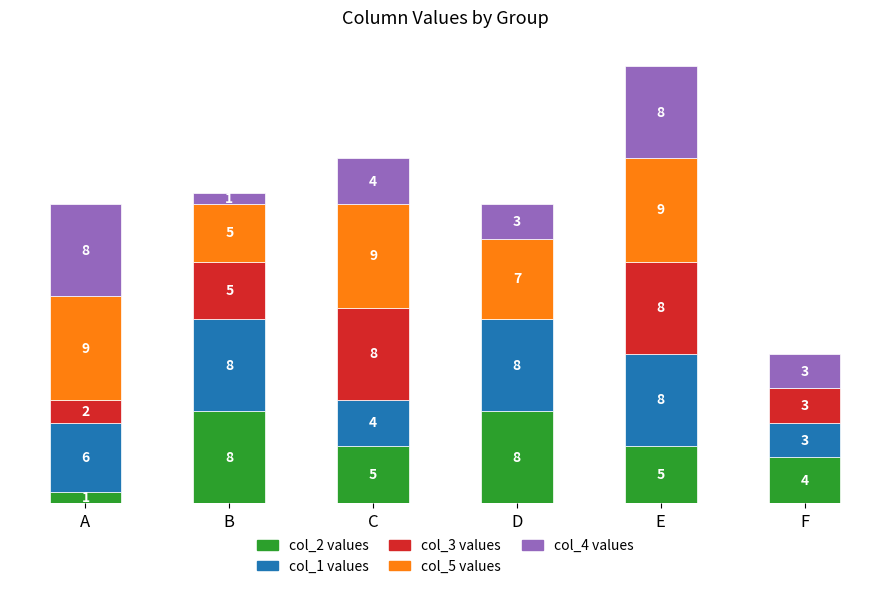

At which category is the sum across all series the highest?

E